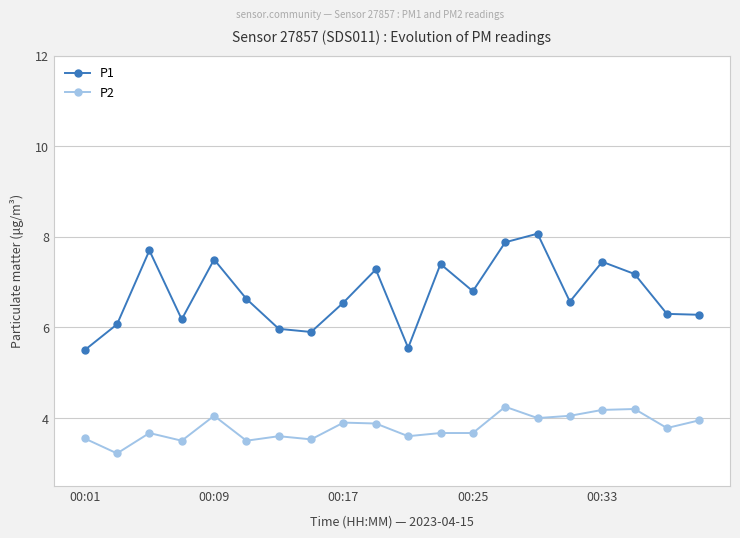

True or false: P2 and P1 cross at least once.

False